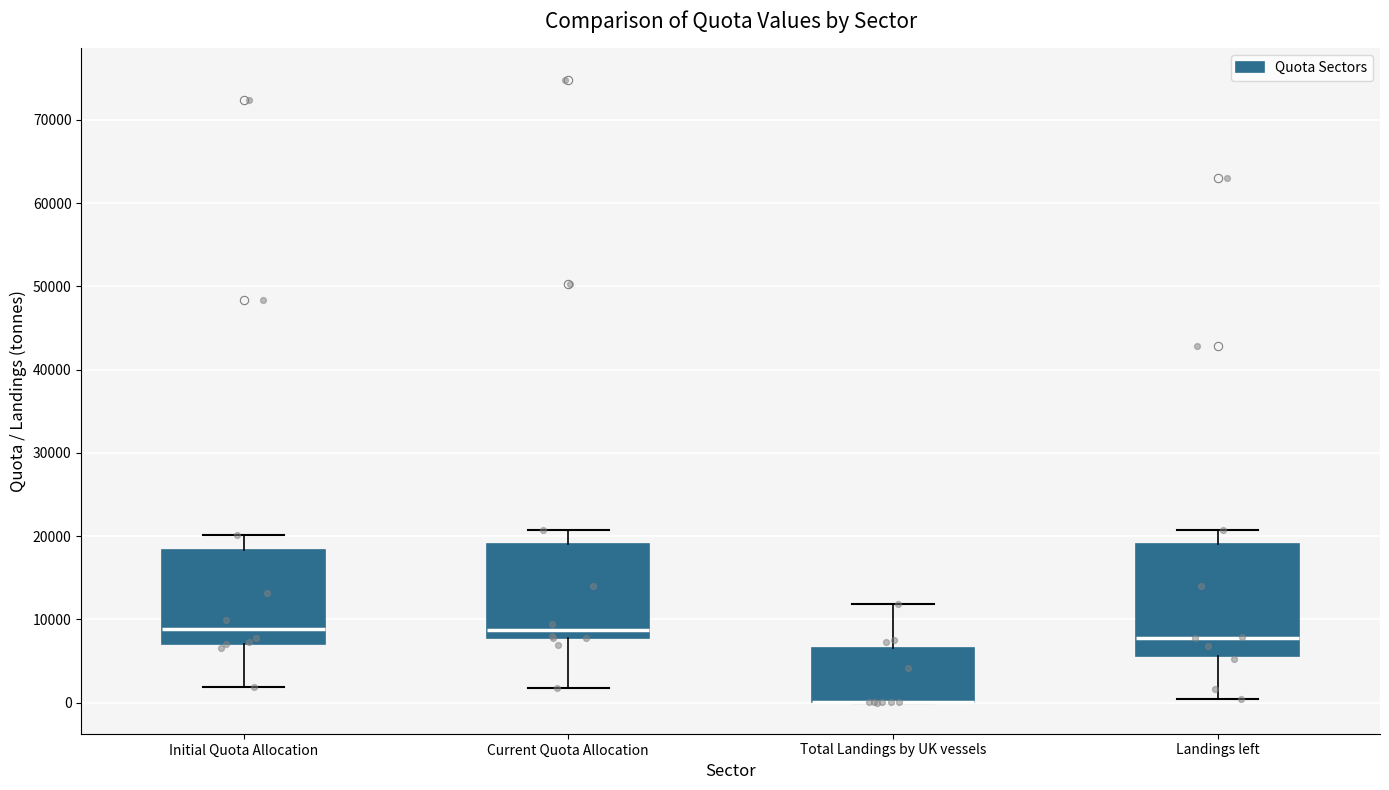

Where does the lower whisker of the box for Landings left end on the y-axis? The values are not printed on the chart, so give them approximately, as read against the axis.

0